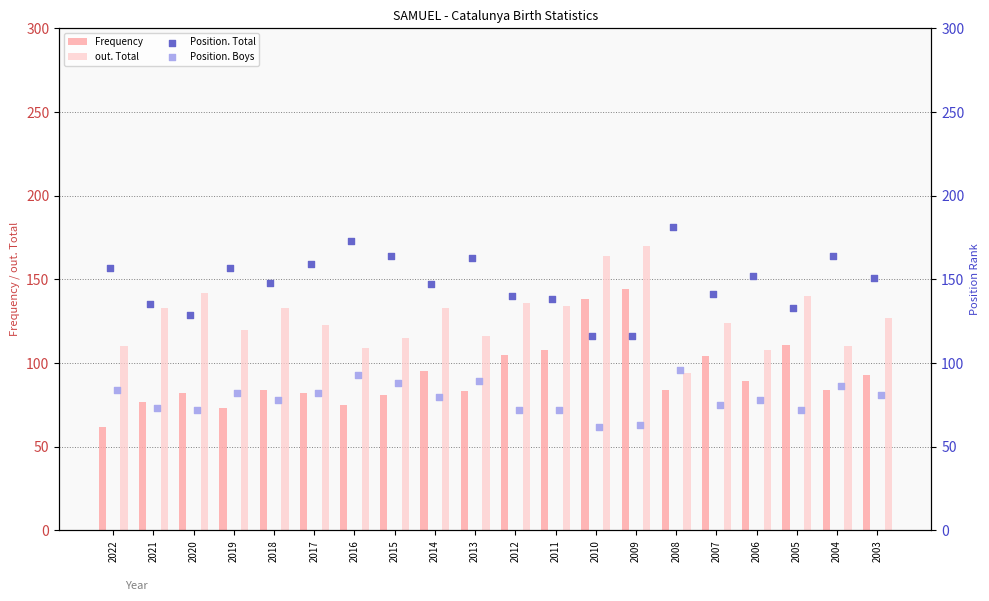

Which series has the largest total across all categories?

Position. Total